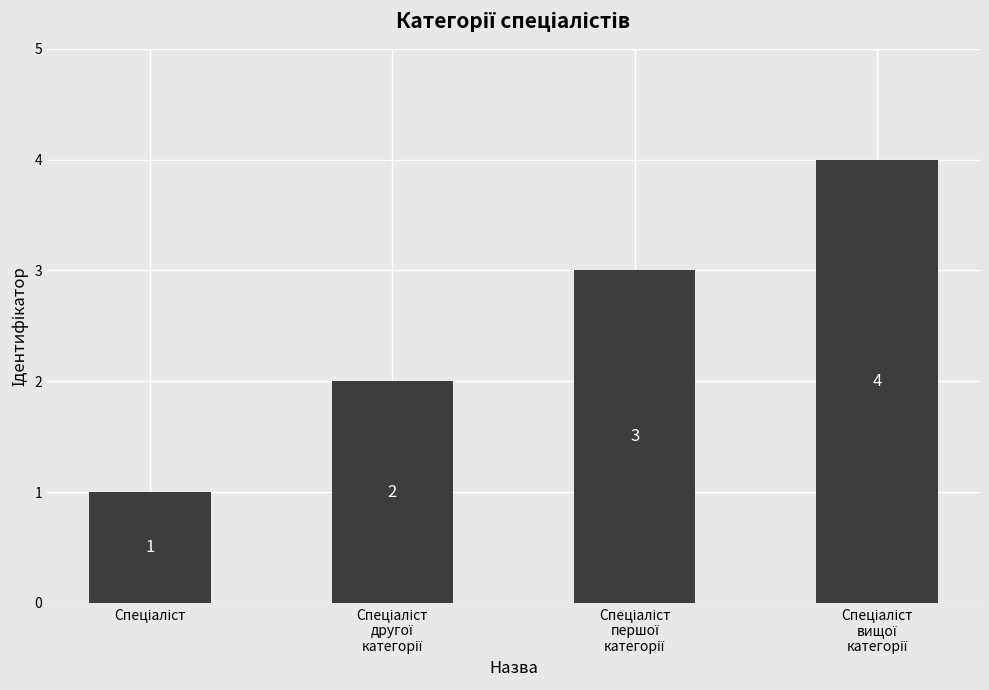

How many bars are there in total?

4